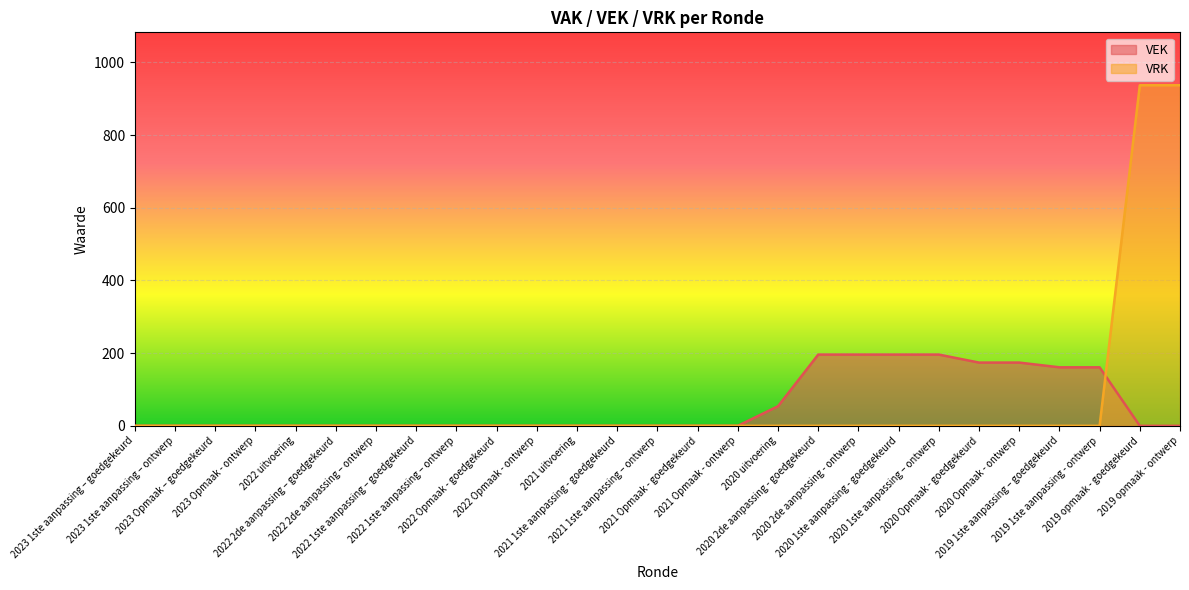

True or false: VRK has a value of 517 at 2023 Opmaak - ontwerp.

False